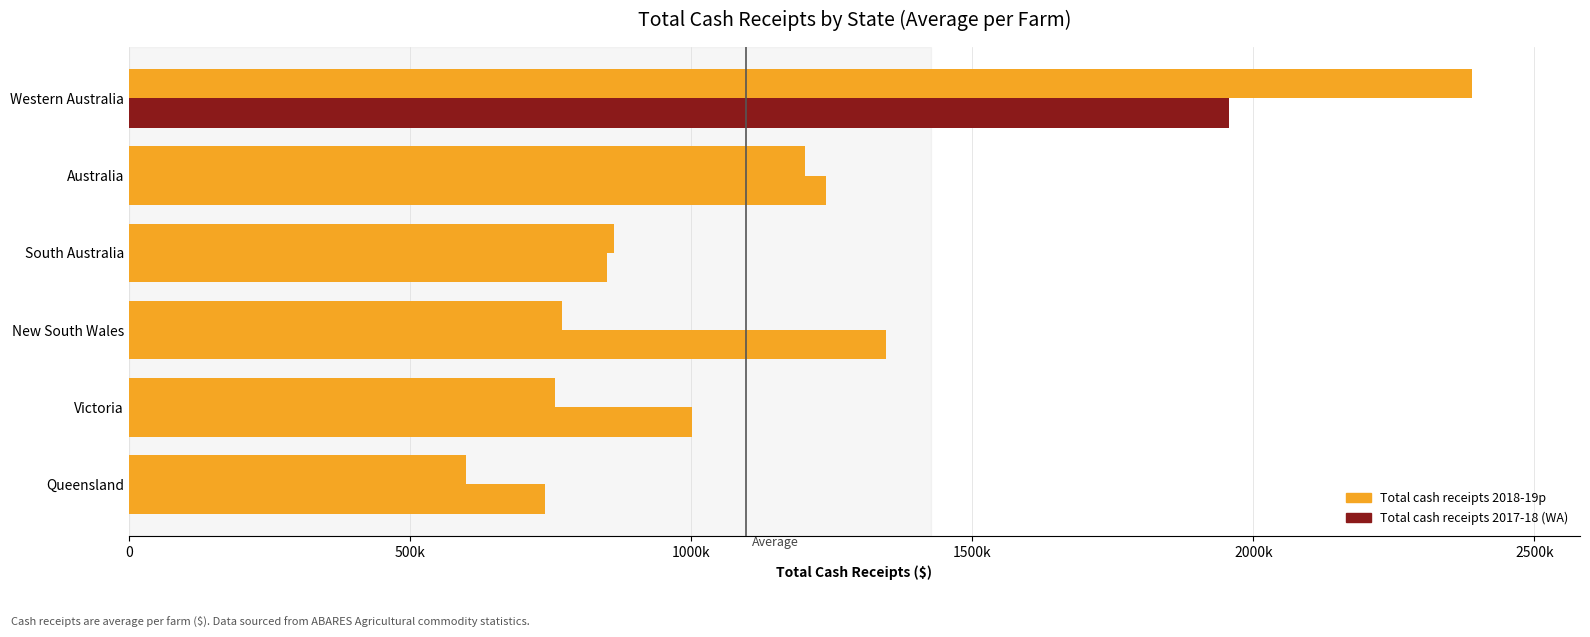

The value of Total cash receipts 2017-18 at Queensland is 484826.8. True or false?

False